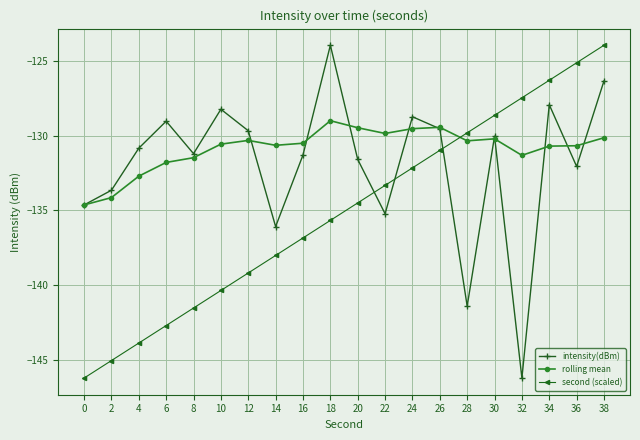

What is the sum of all rolling mean values?

-2617.2